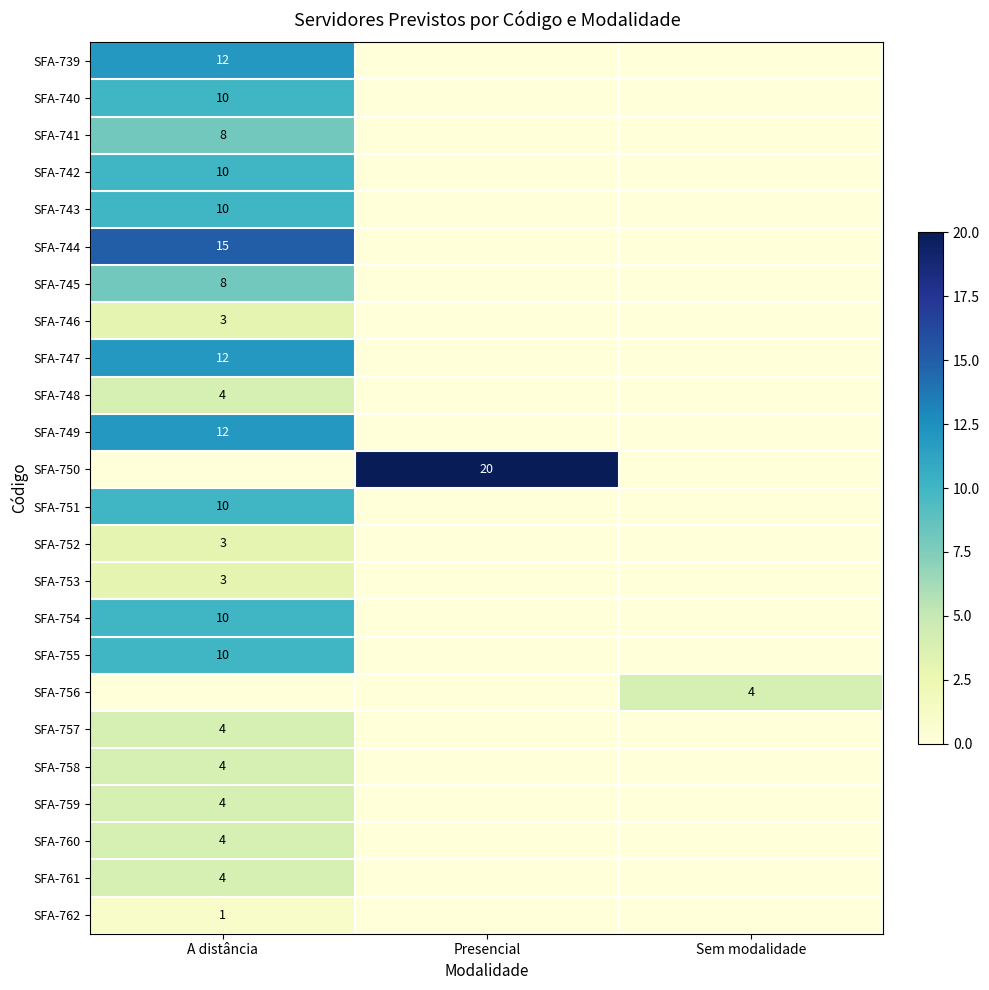

What is the greatest value displayed?

20